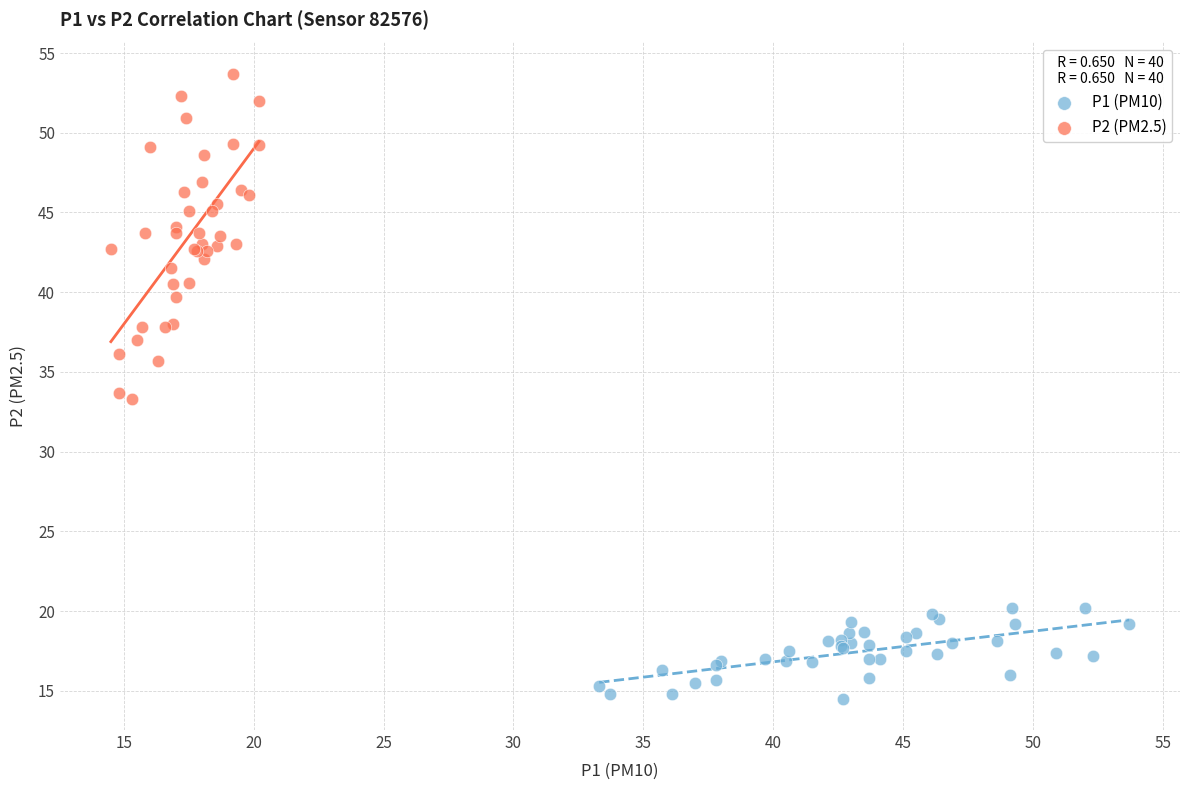

What are all the series names shown in the legend?

P1 (PM10), P2 (PM2.5)